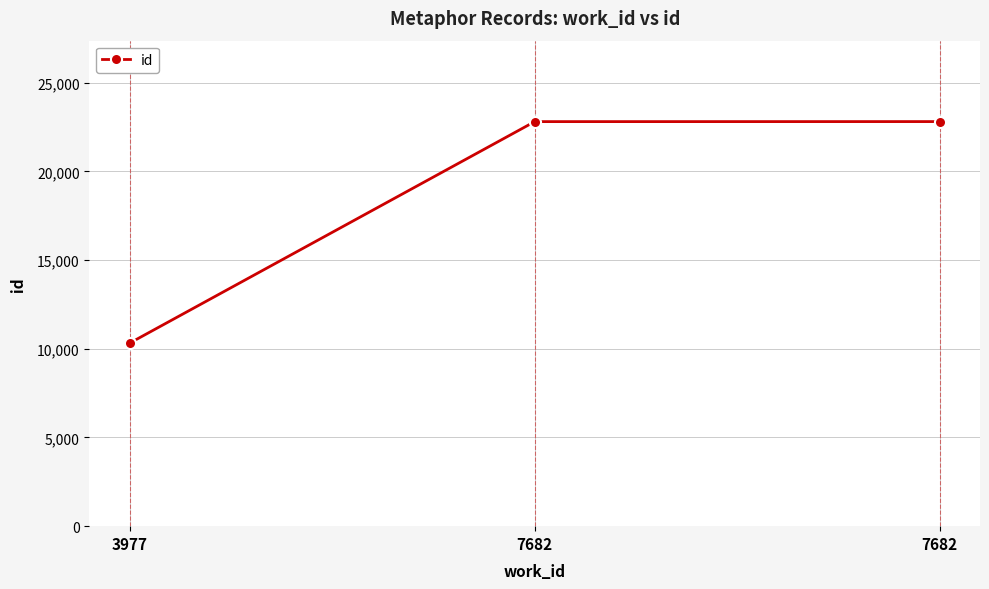

Does the chart have visible grid lines?

Yes